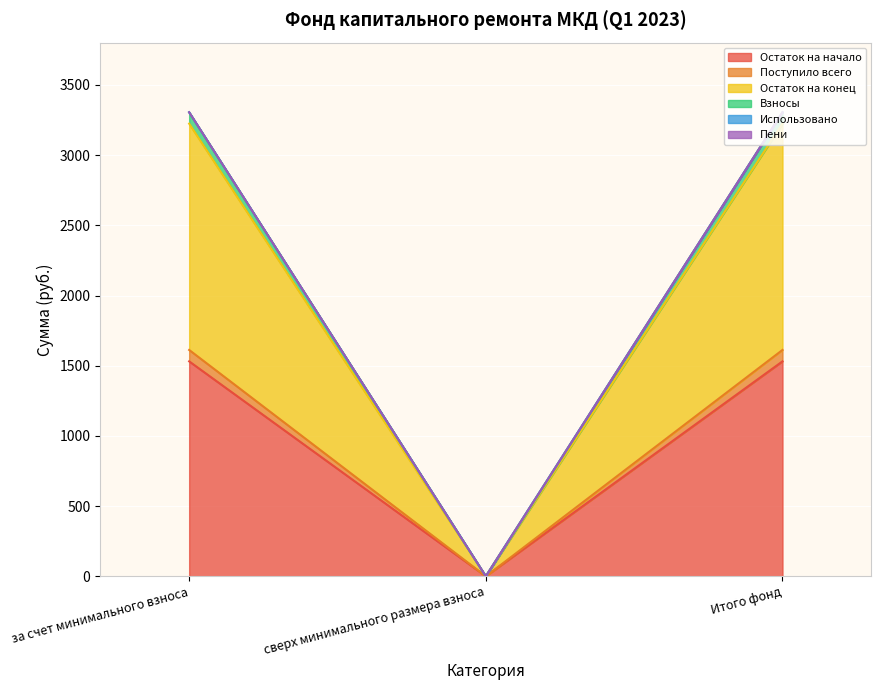

What is the difference between the maximum and minimum values in the Остаток на начало series?

1531.1